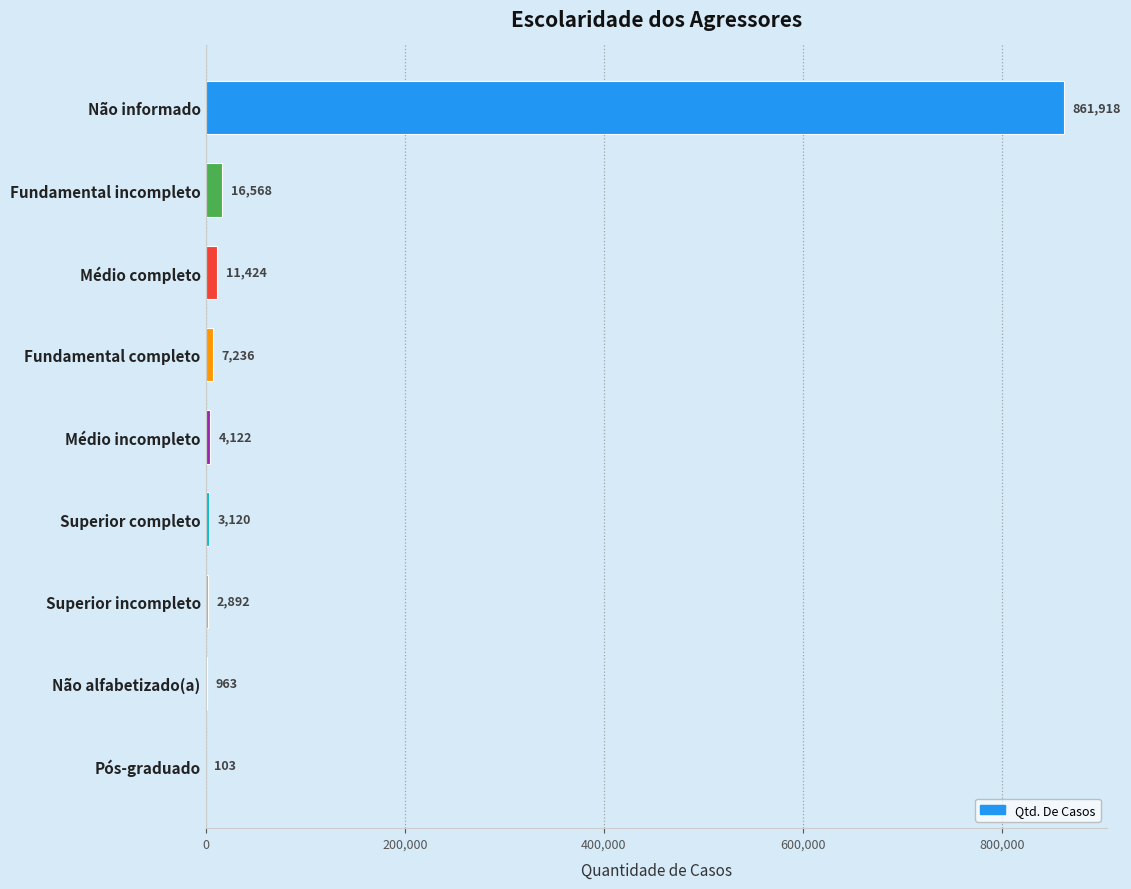

Does the chart contain stacked bars?

No